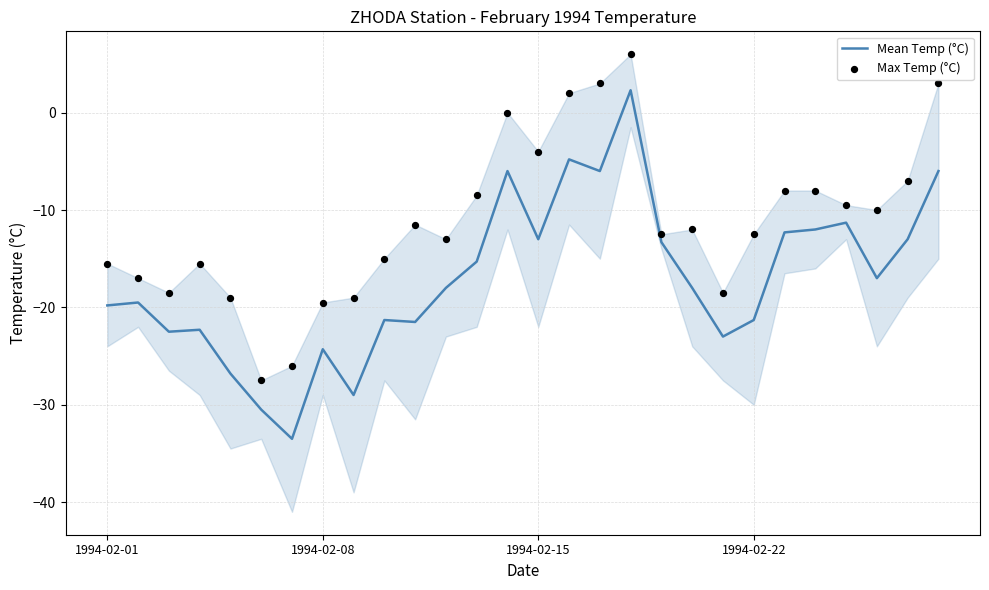

At which category is the sum across all series the highest?

17